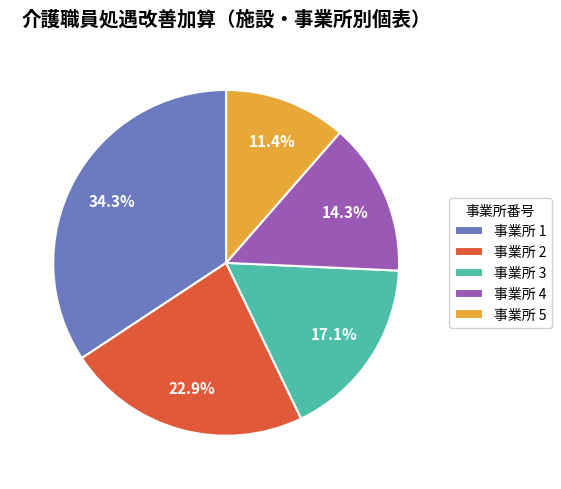

Rank the categories by value from lowest to highest.

事業所 5, 事業所 4, 事業所 3, 事業所 2, 事業所 1